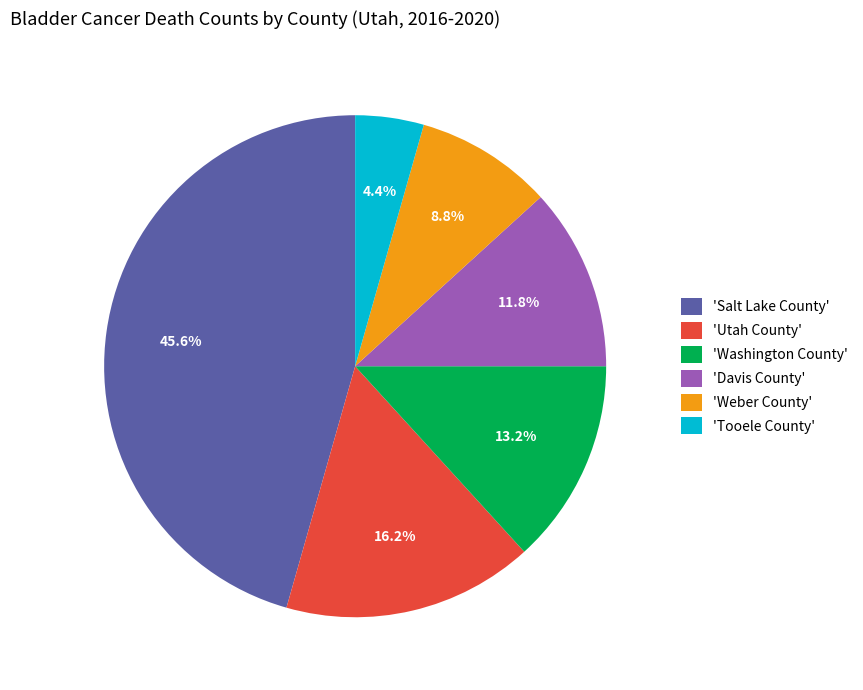

Rank the categories by value from highest to lowest.

'Salt Lake County', 'Utah County', 'Washington County', 'Davis County', 'Weber County', 'Tooele County'